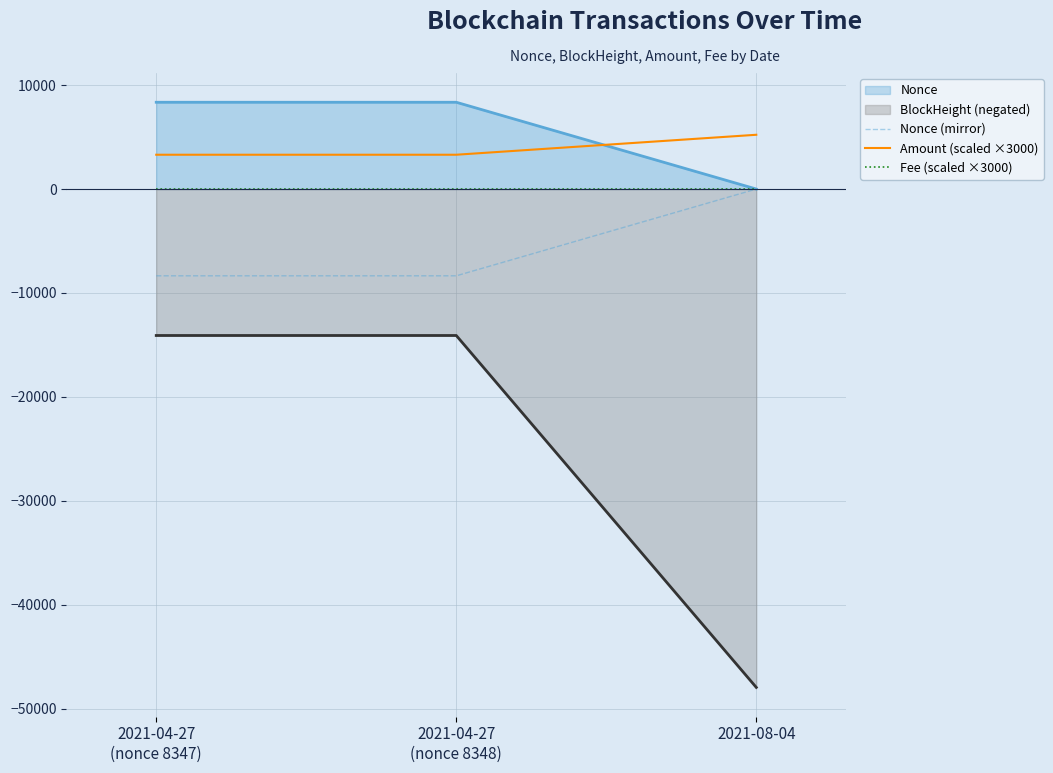

What position from the right is 2021-04-27
(nonce 8347)?

3